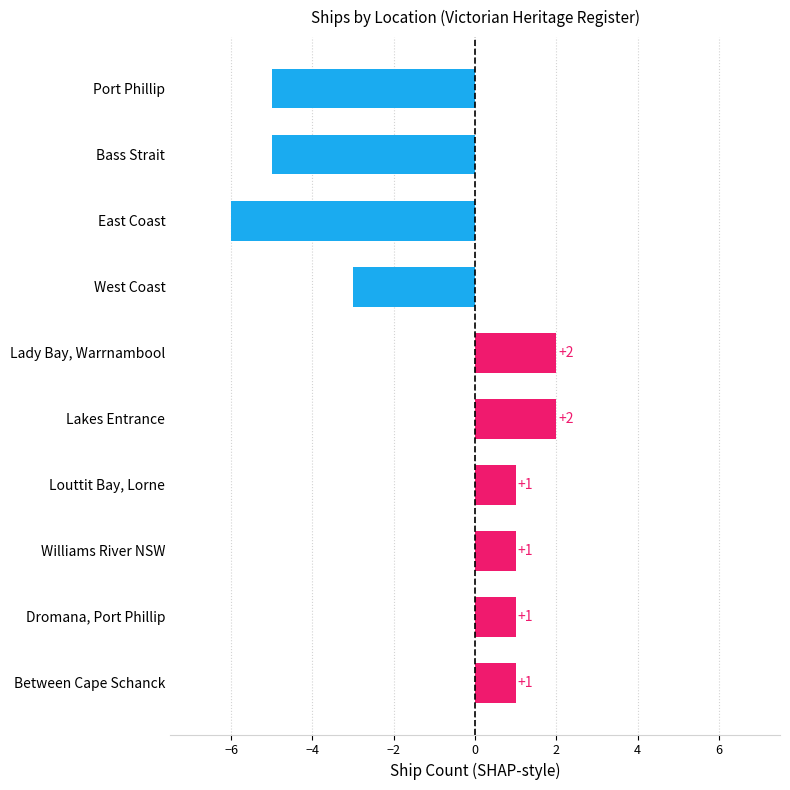

What is the label of the 2nd bar from the top?

Bass Strait